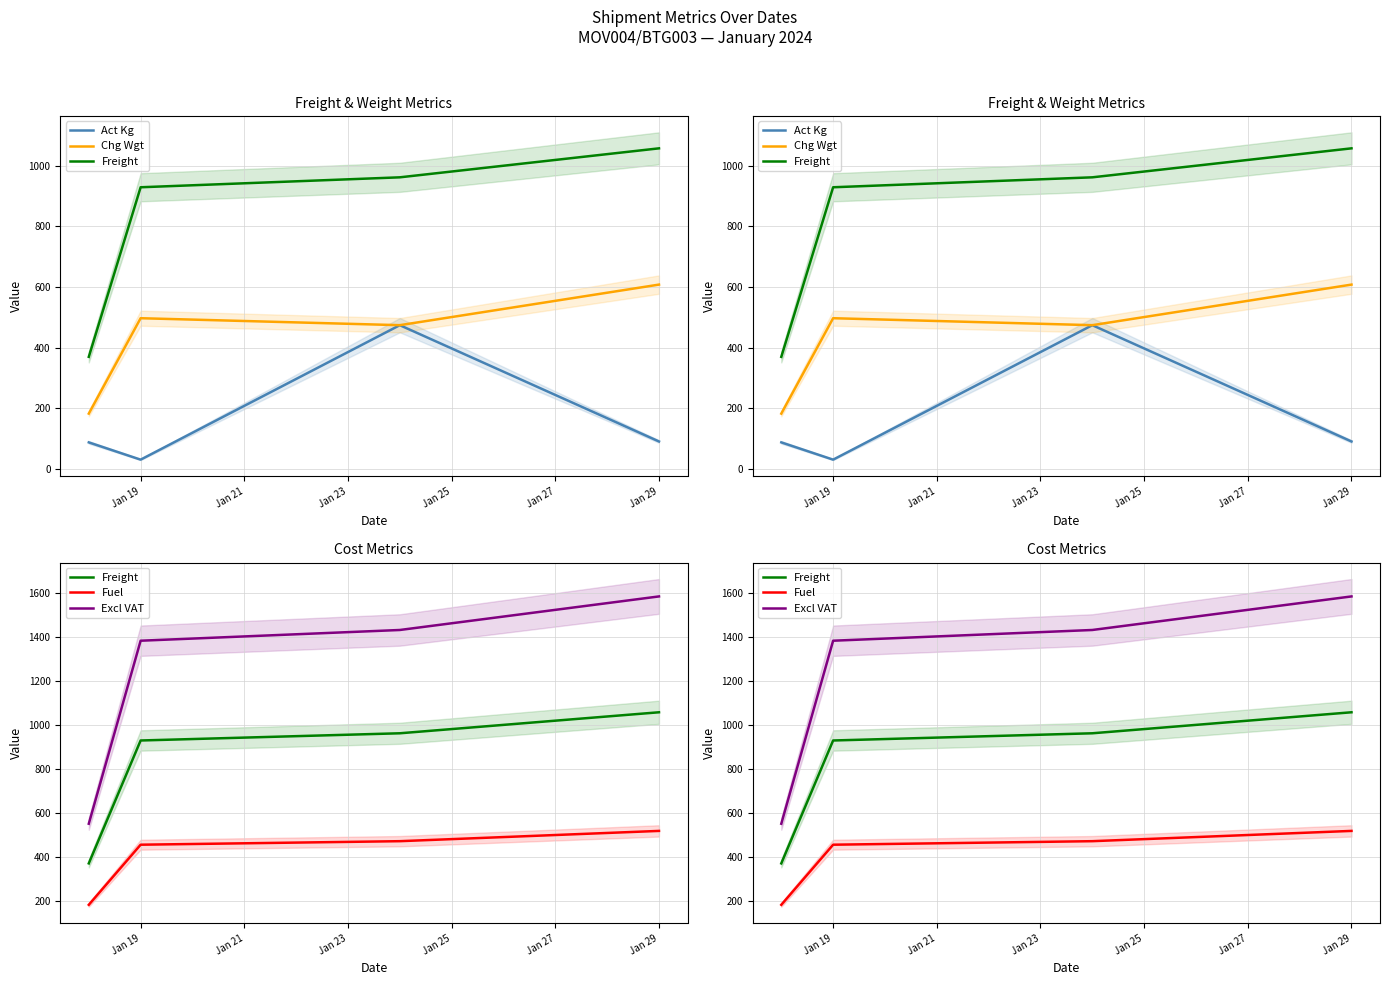

What is the sum of all Chg Wgt values?

1761.0